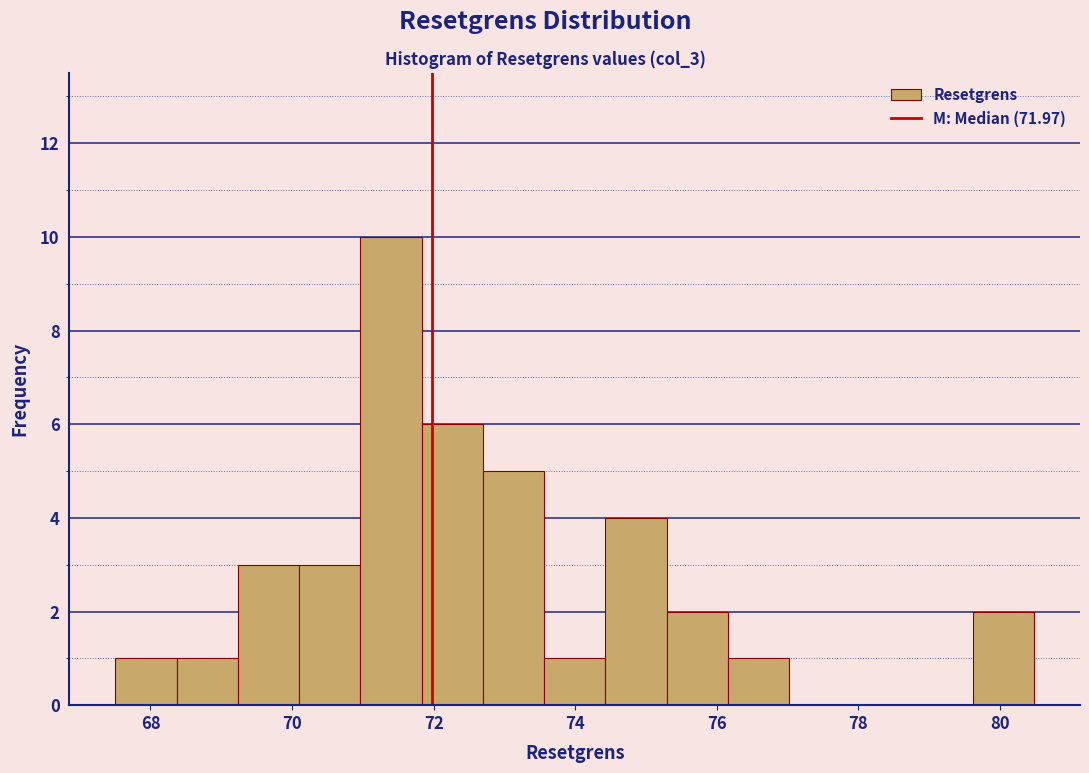

Reading left to right, list every bar in this chart as the range it spans on the x-axis followed by its height. Neither the bar edges nor the heights are printed on the chart, so give them approximately, as read against the axes.

67.6 to 68.4: 1
68.4 to 69.2: 1
69.2 to 70.2: 3
70.2 to 71.0: 3
71.0 to 71.8: 10
71.8 to 72.6: 6
72.6 to 73.6: 5
73.6 to 74.4: 1
74.4 to 75.2: 4
75.2 to 76.2: 2
76.2 to 77.0: 1
77.0 to 77.8: 0
77.8 to 78.8: 0
78.8 to 79.6: 0
79.6 to 80.4: 2